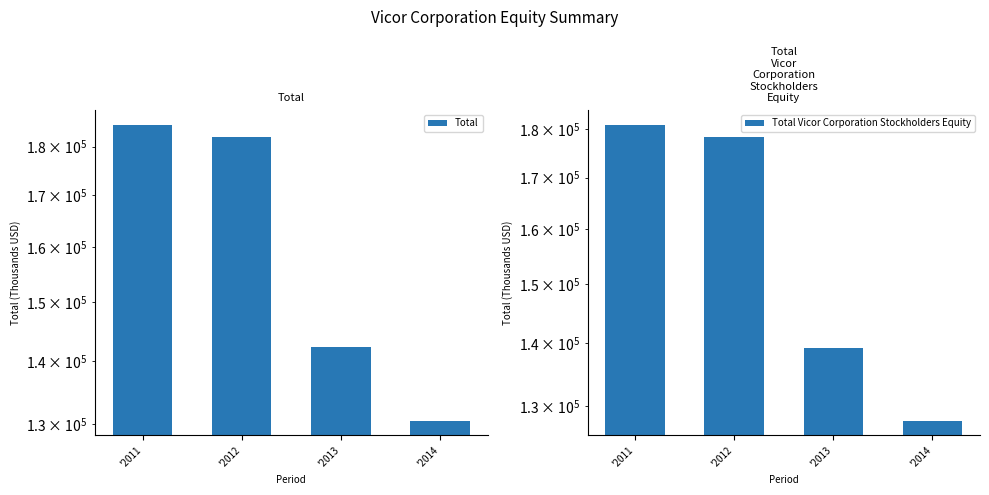

At which category is the sum across all series the highest?

'2011